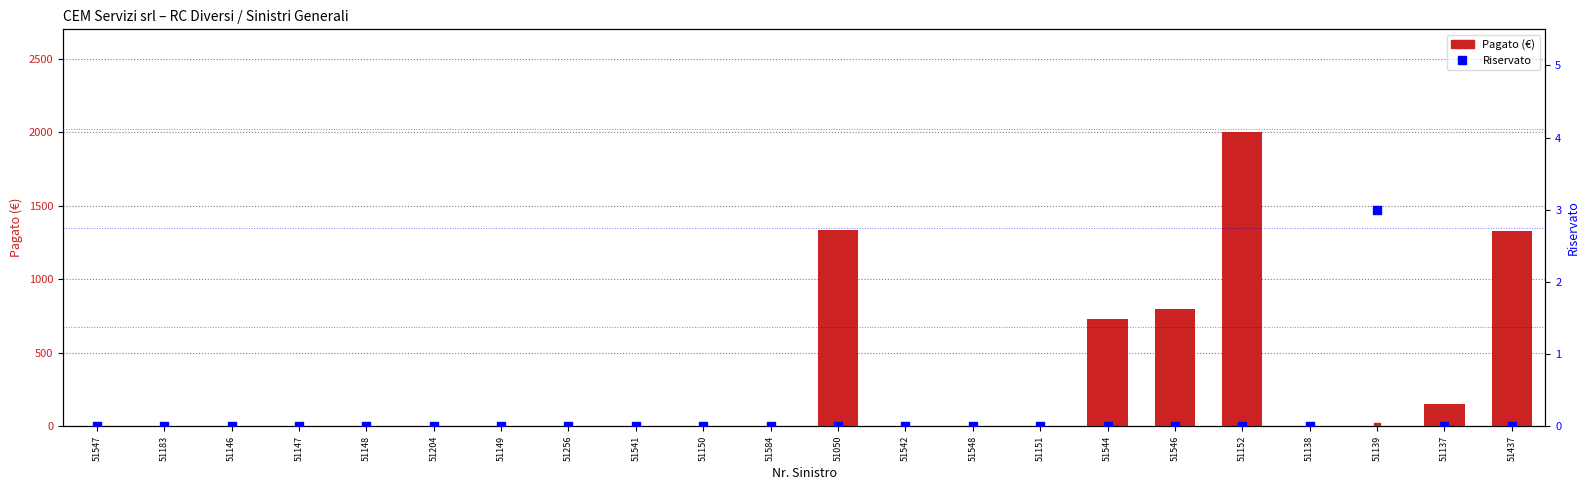

At which category is the sum across all series the highest?

51152